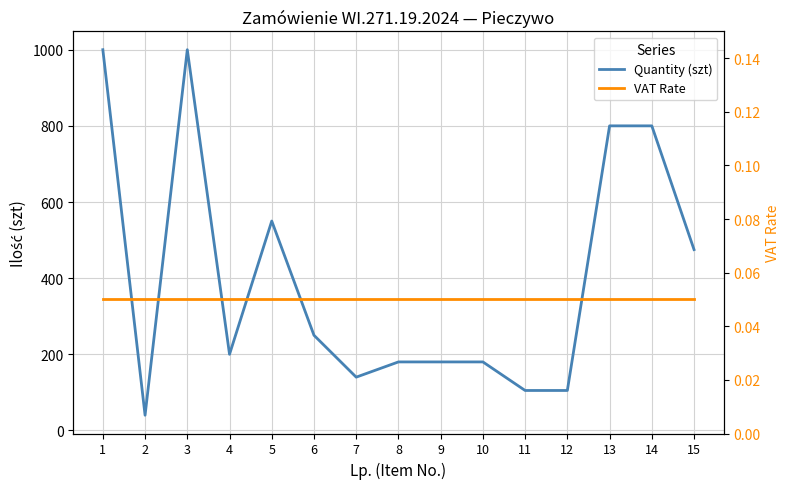

The value of Quantity (szt) at 5 is 550.0. True or false?

True